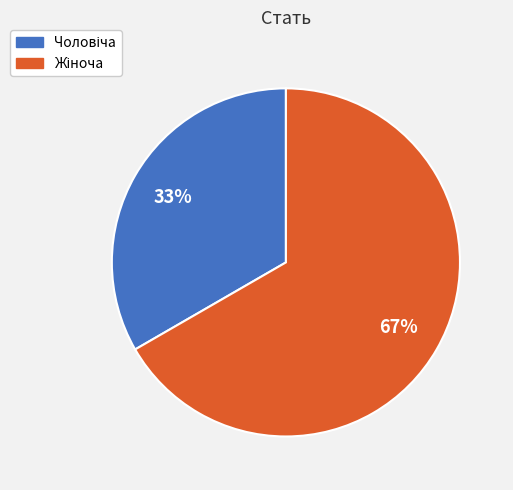

Is there a majority slice in this chart?

Yes